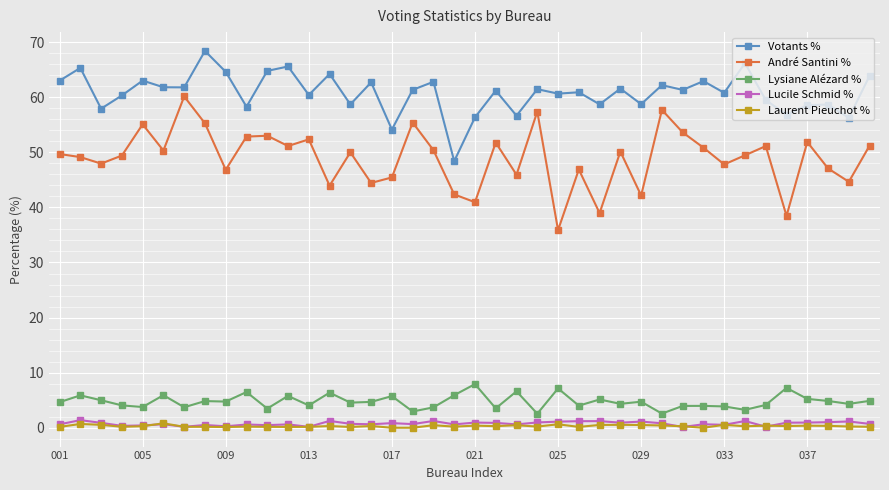

What is the value of the Votants % point at the 30th from the left?

62.2